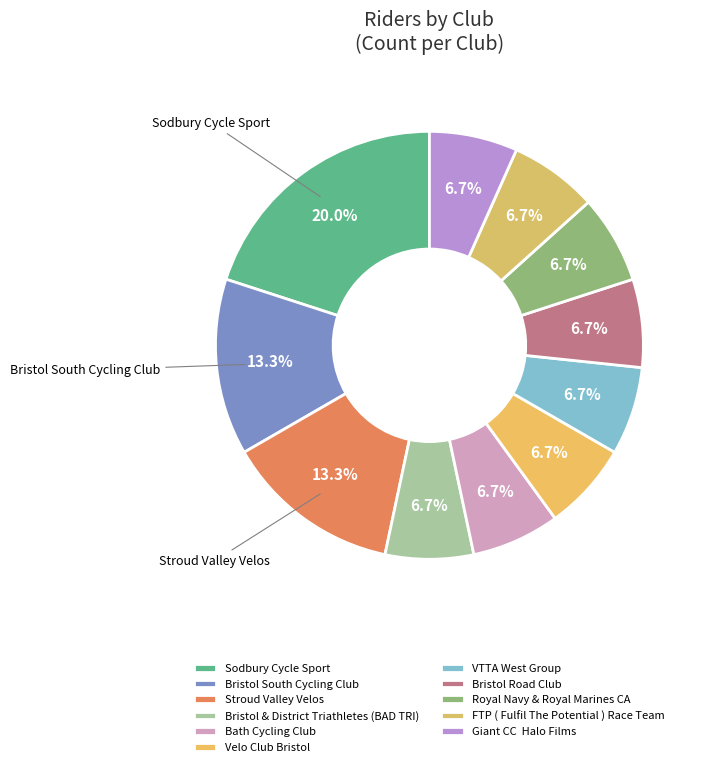

Approximately how many times larger is the value at Bristol South Cycling Club compared to Velo Club Bristol?

2.0